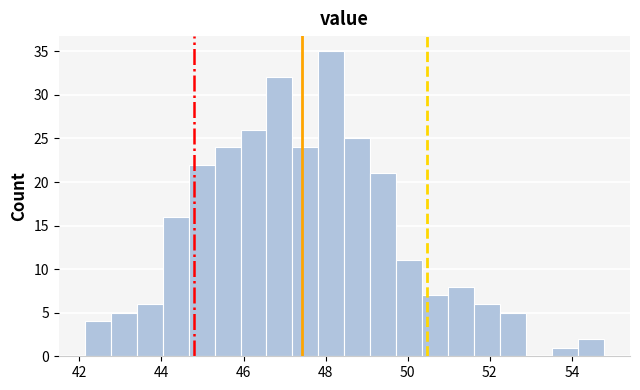

Read against the x-axis, roughly where is the centre of the tallest bar?

48.2